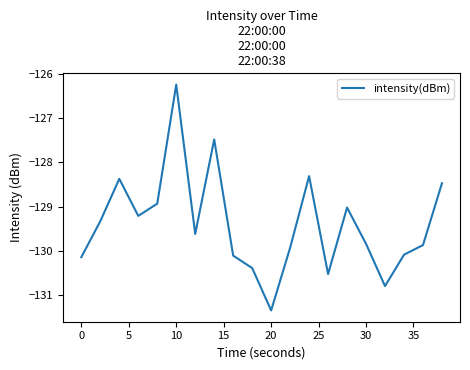

What is the minimum value shown in the chart?

-131.3